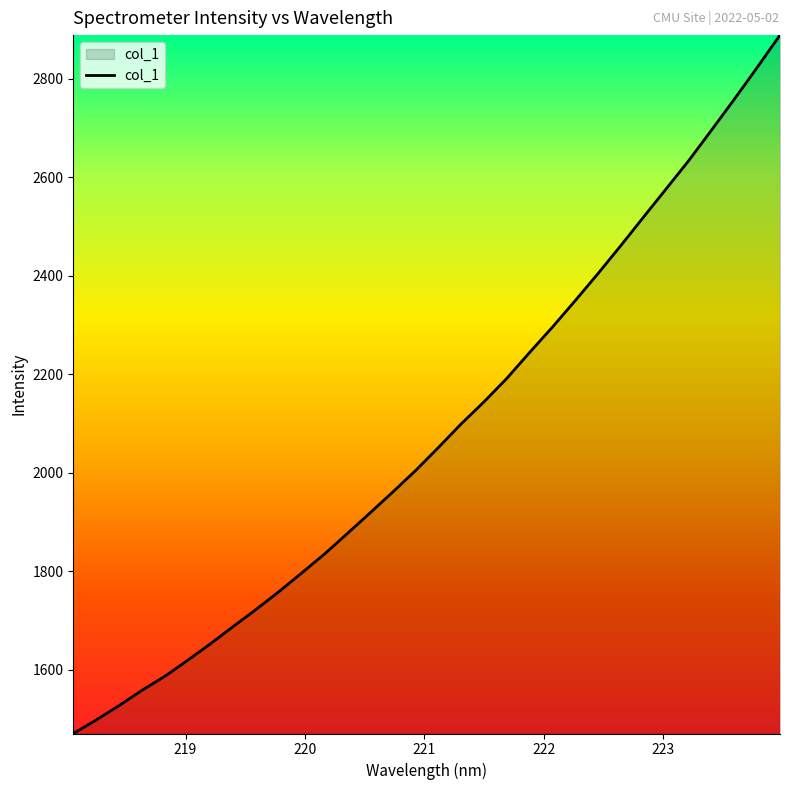

Count the number of data series in this chart.

1